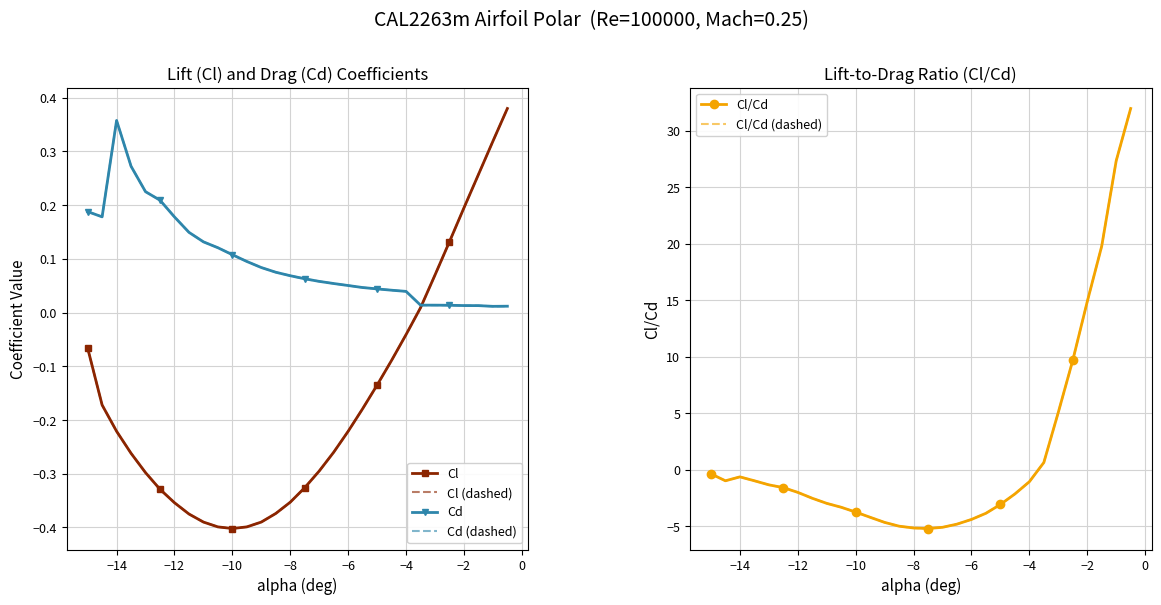

How many categories are shown in the chart?

30